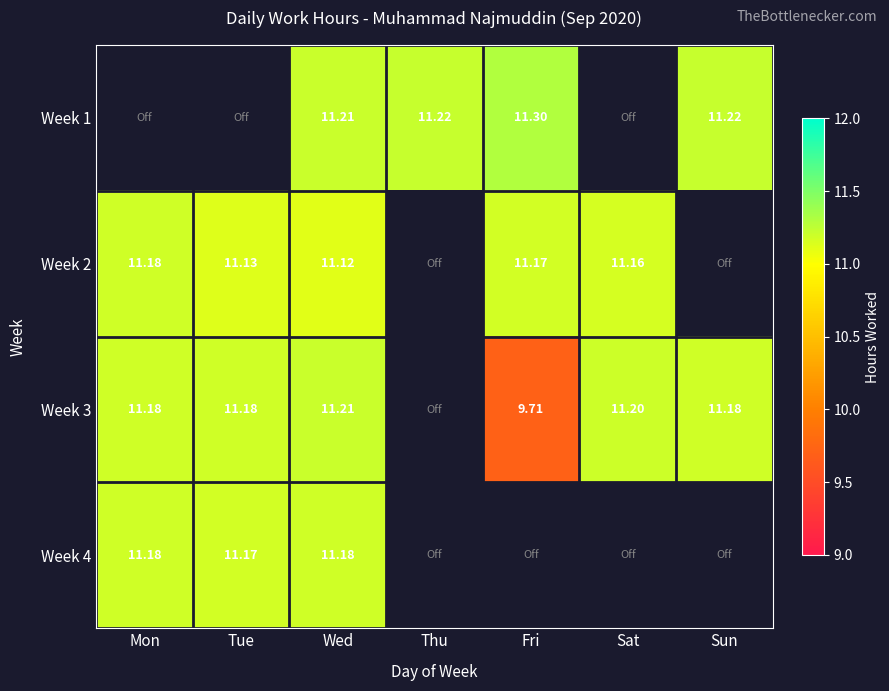

At which category does the chart reach its peak across all series?

Fri